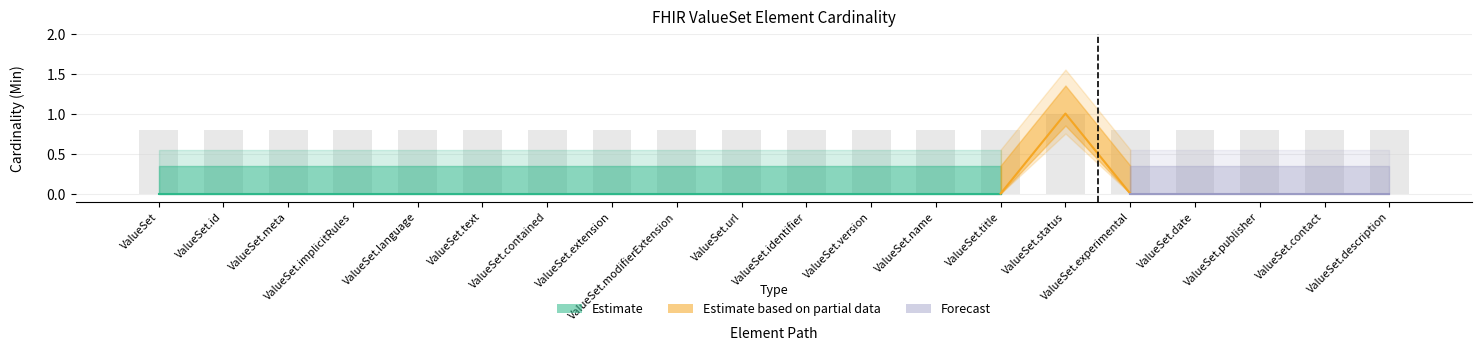

What position from the right is ValueSet?

20